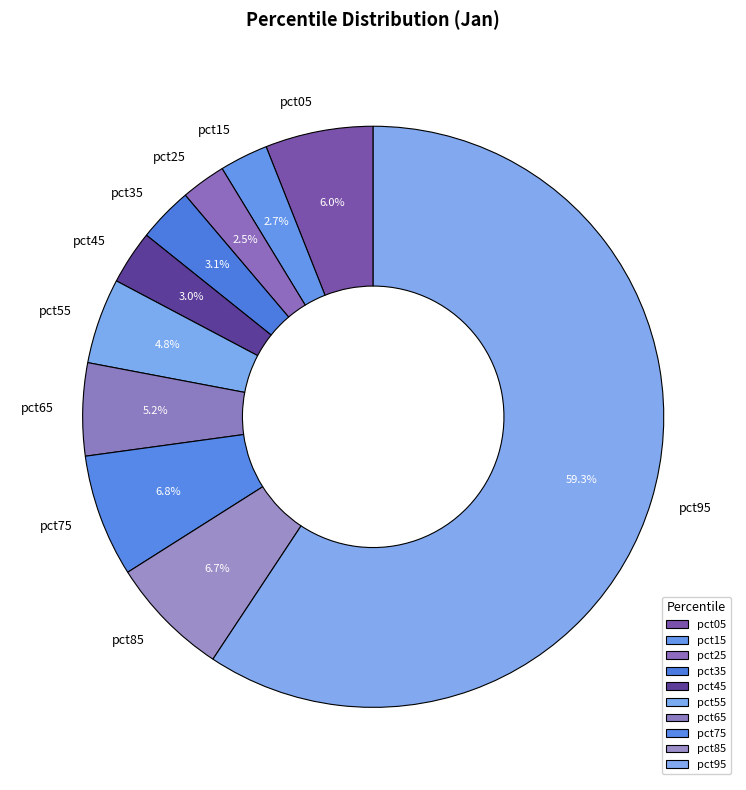

What is the largest slice in the pie chart?

pct95